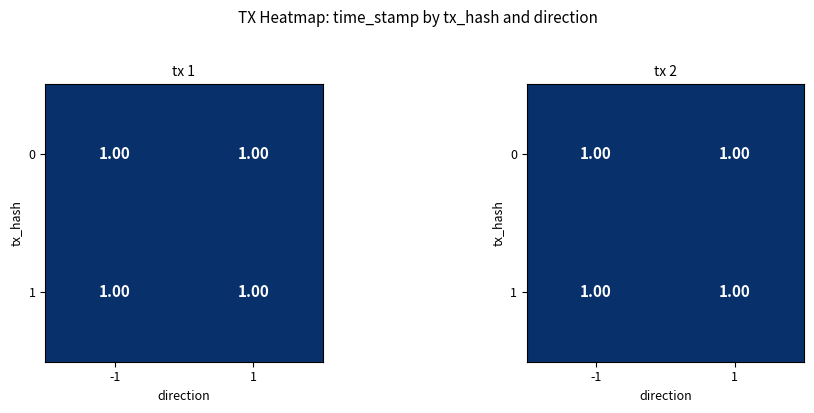

Which category has the lowest value across all series?

1